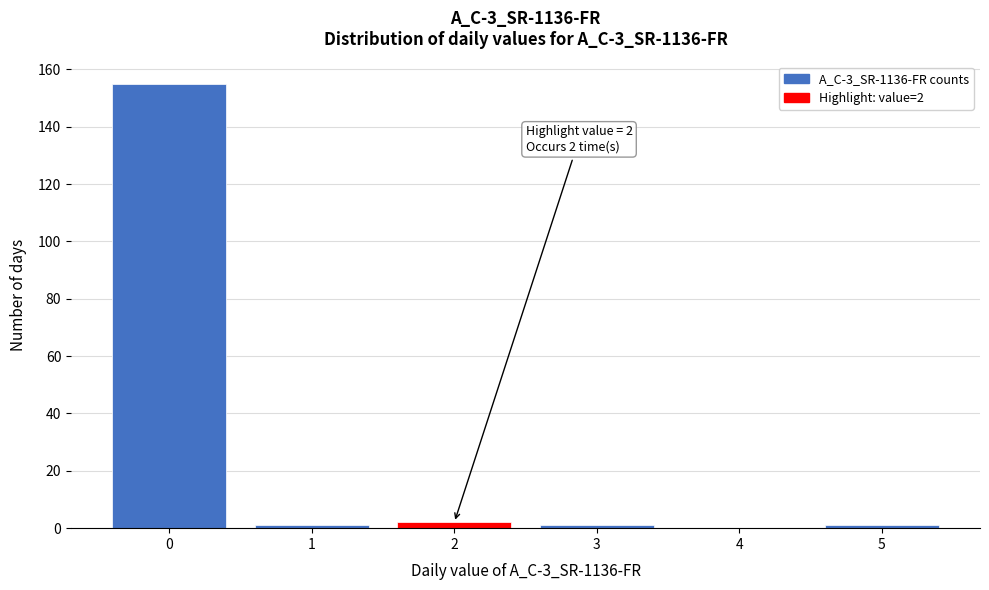

Over which range of the x-axis is the bar tallest?

-0.5 to 0.5